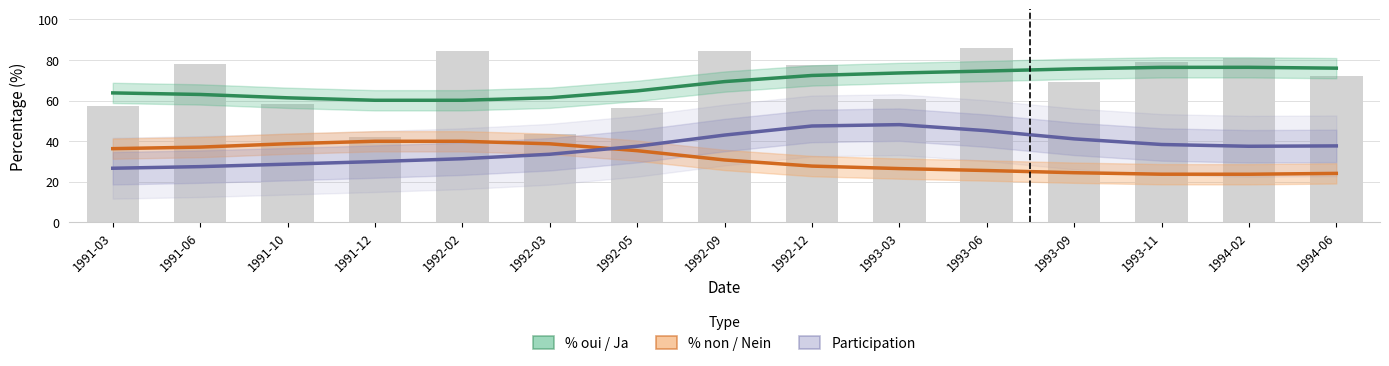

At which label does Participation (Forecast) reach its minimum?

1991-03